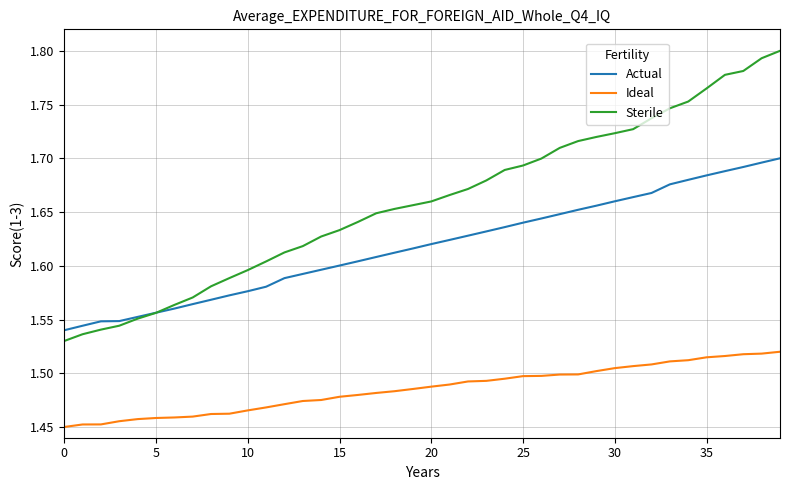

True or false: Ideal and Actual cross at least once.

False